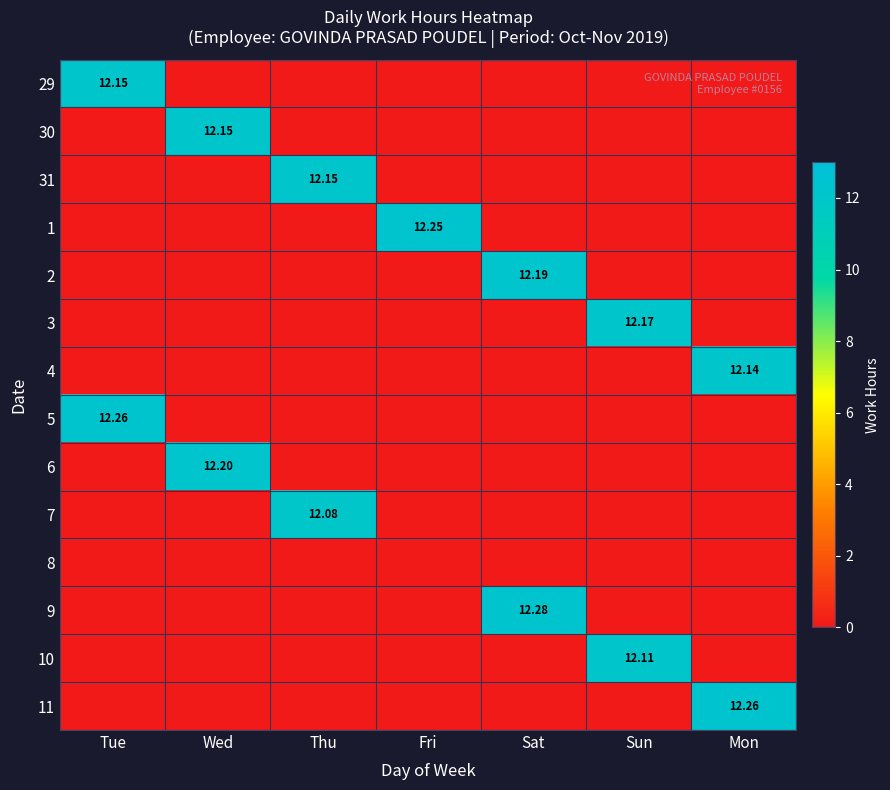

What is the average value of the 10 series?

1.7